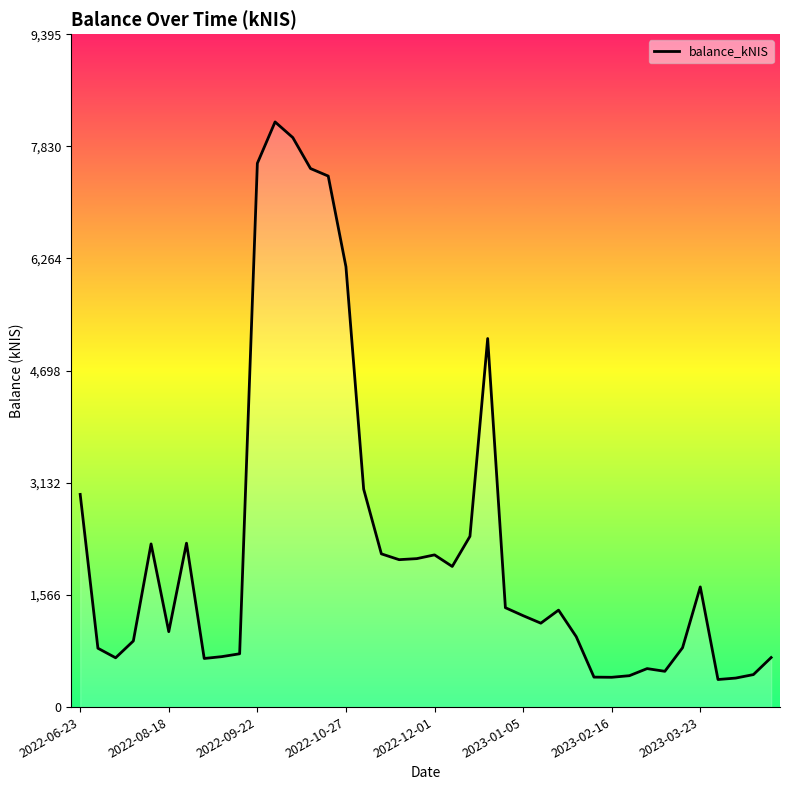

What is the maximum value shown in the chart?

8170.0